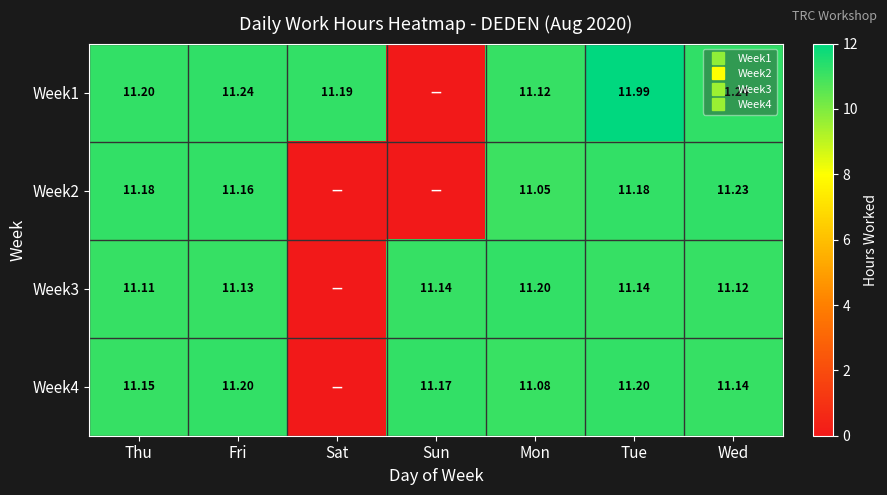

Where is Week4 nearest to the value 5?

Sat